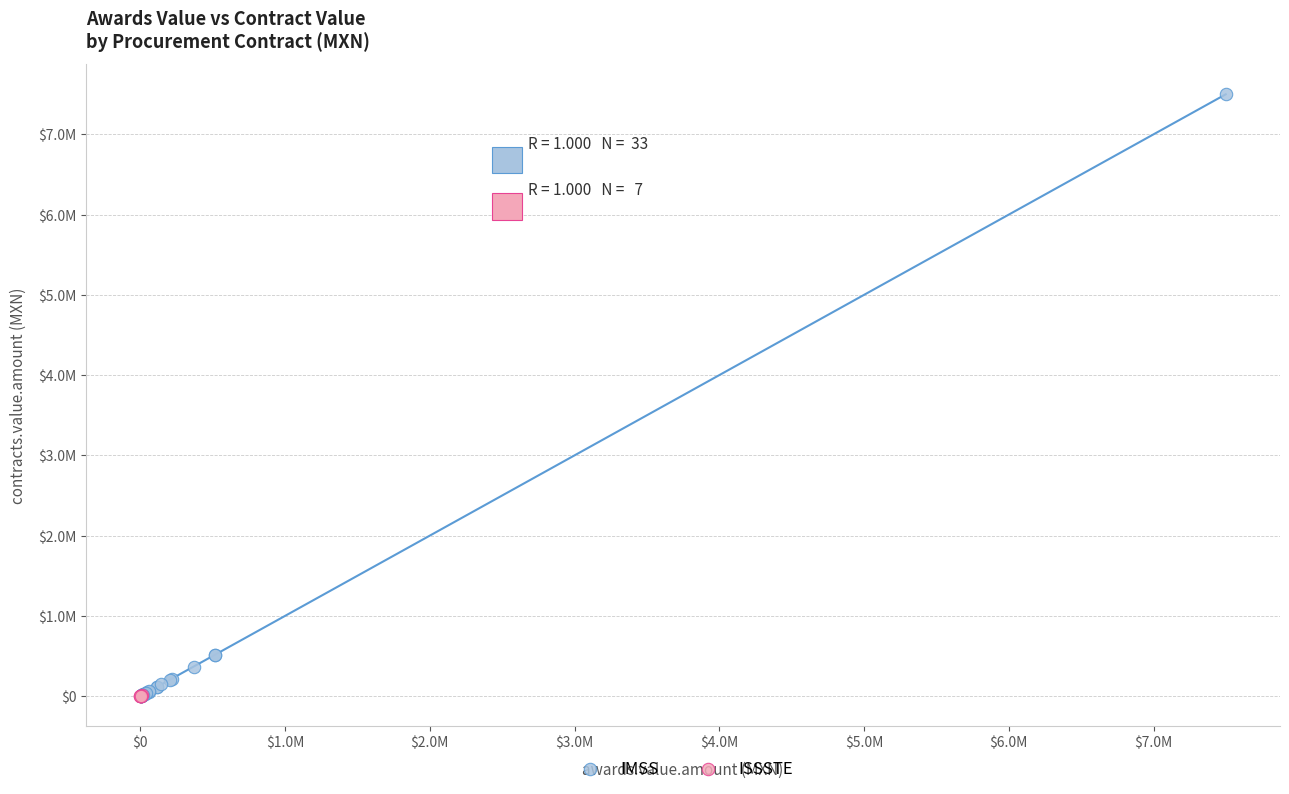

Which series reaches the maximum Y coordinate?

IMSS